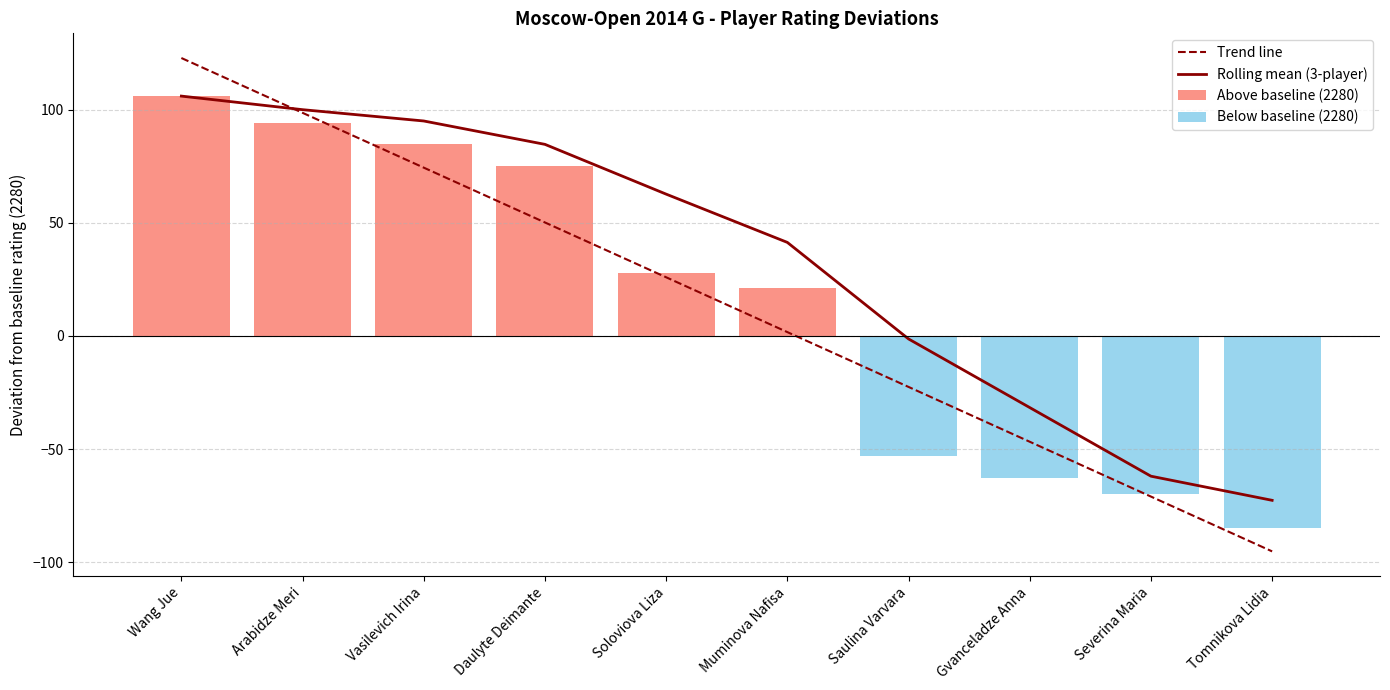

What is the value of the Below baseline (2280) bar at the 8th from the left?

-63.0